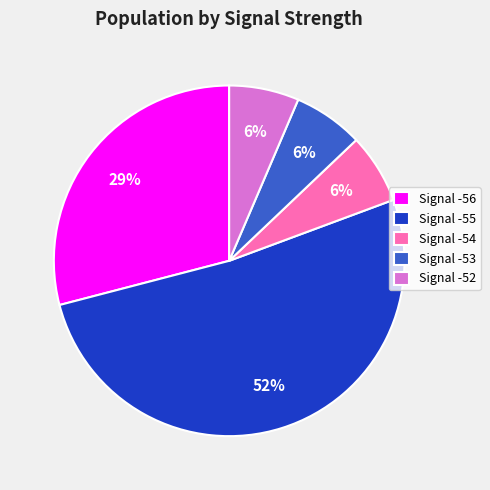

Between Signal -54 and Signal -56, which is larger?

Signal -56